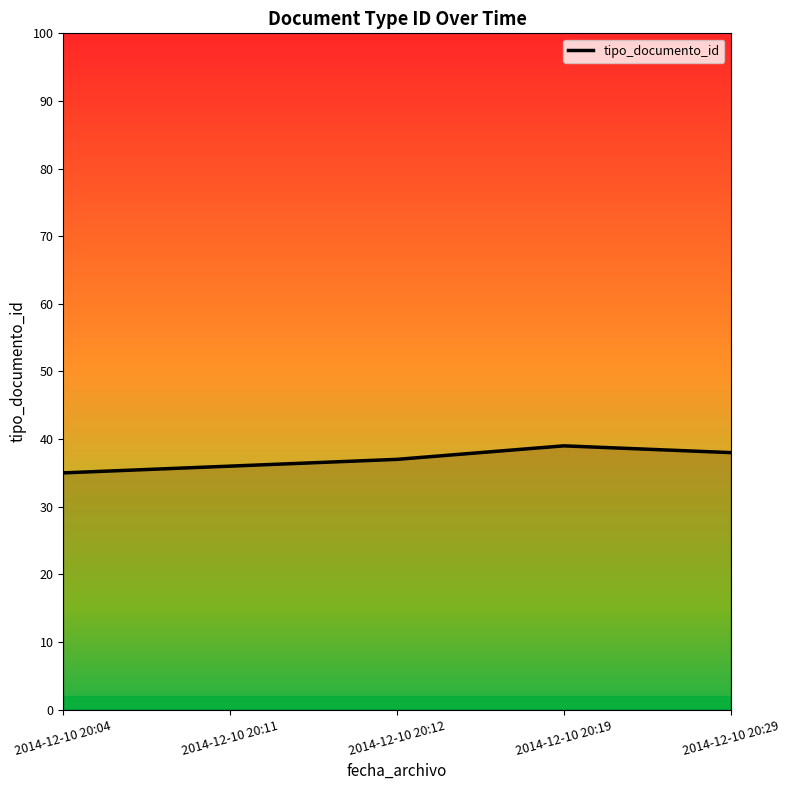

True or false: the data shows 37 at 2014-12-10 20:12.

True